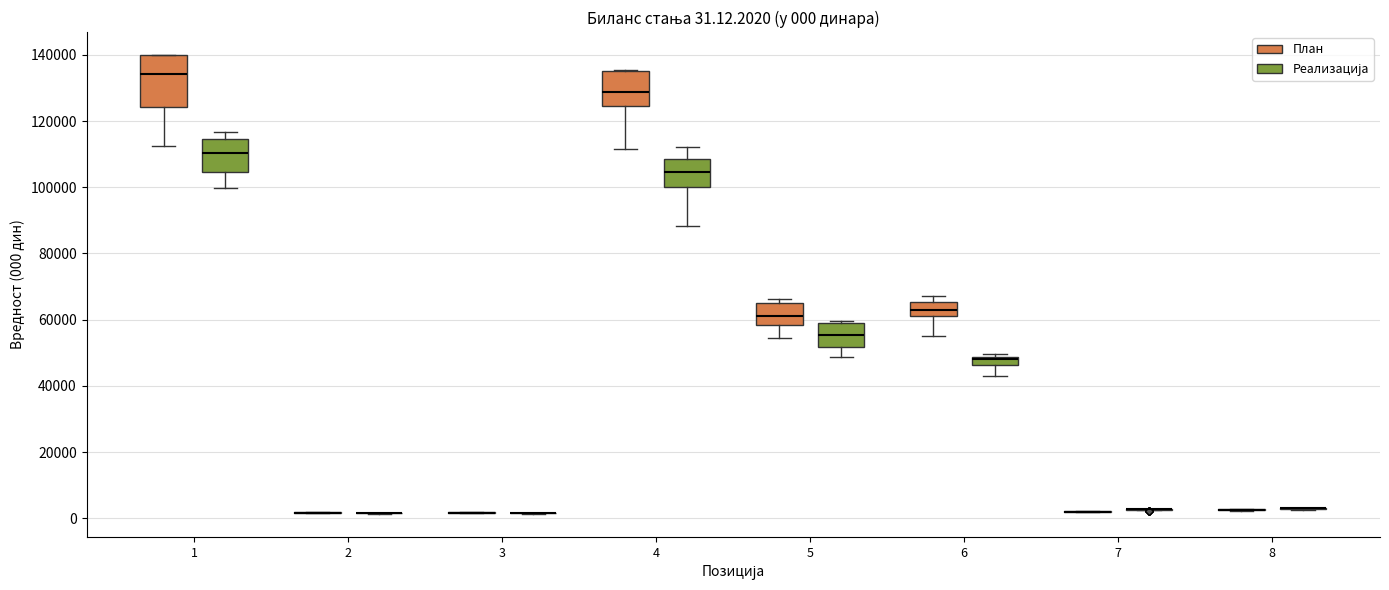

Which box is the tallest, from its lower edge to its upper edge?

1 (План)